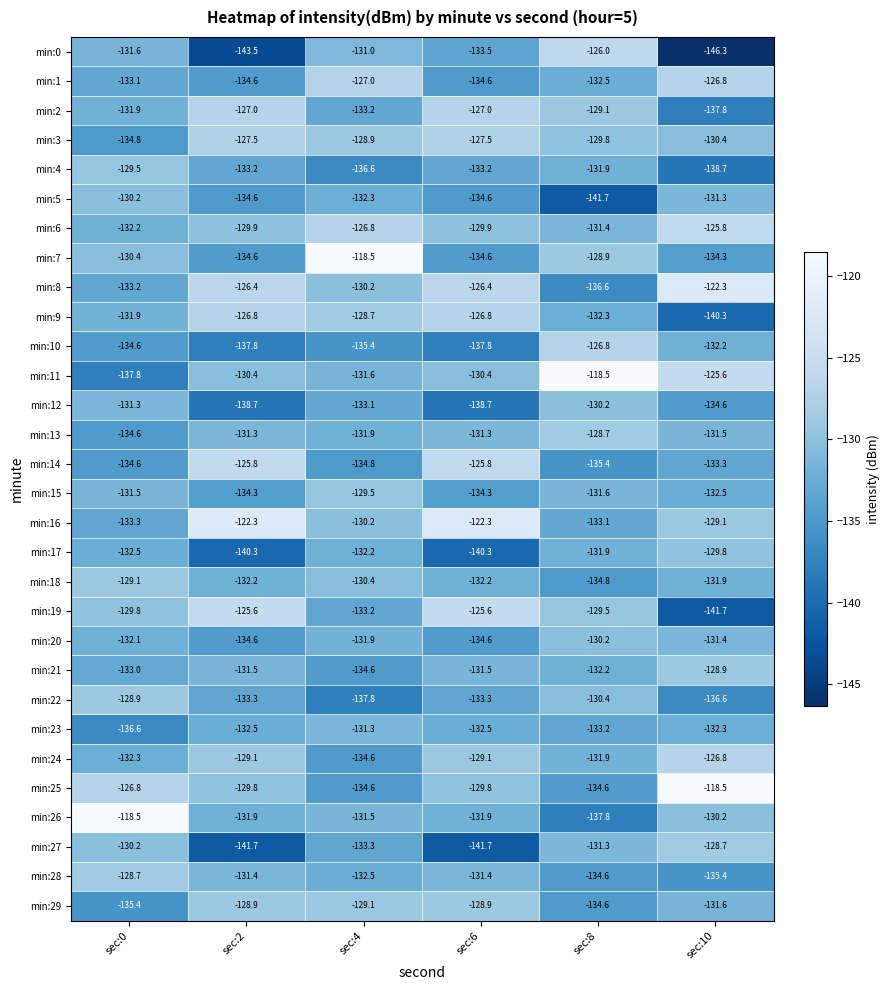

What is the difference between the second highest and second lowest values in the min:16 series?

10.8